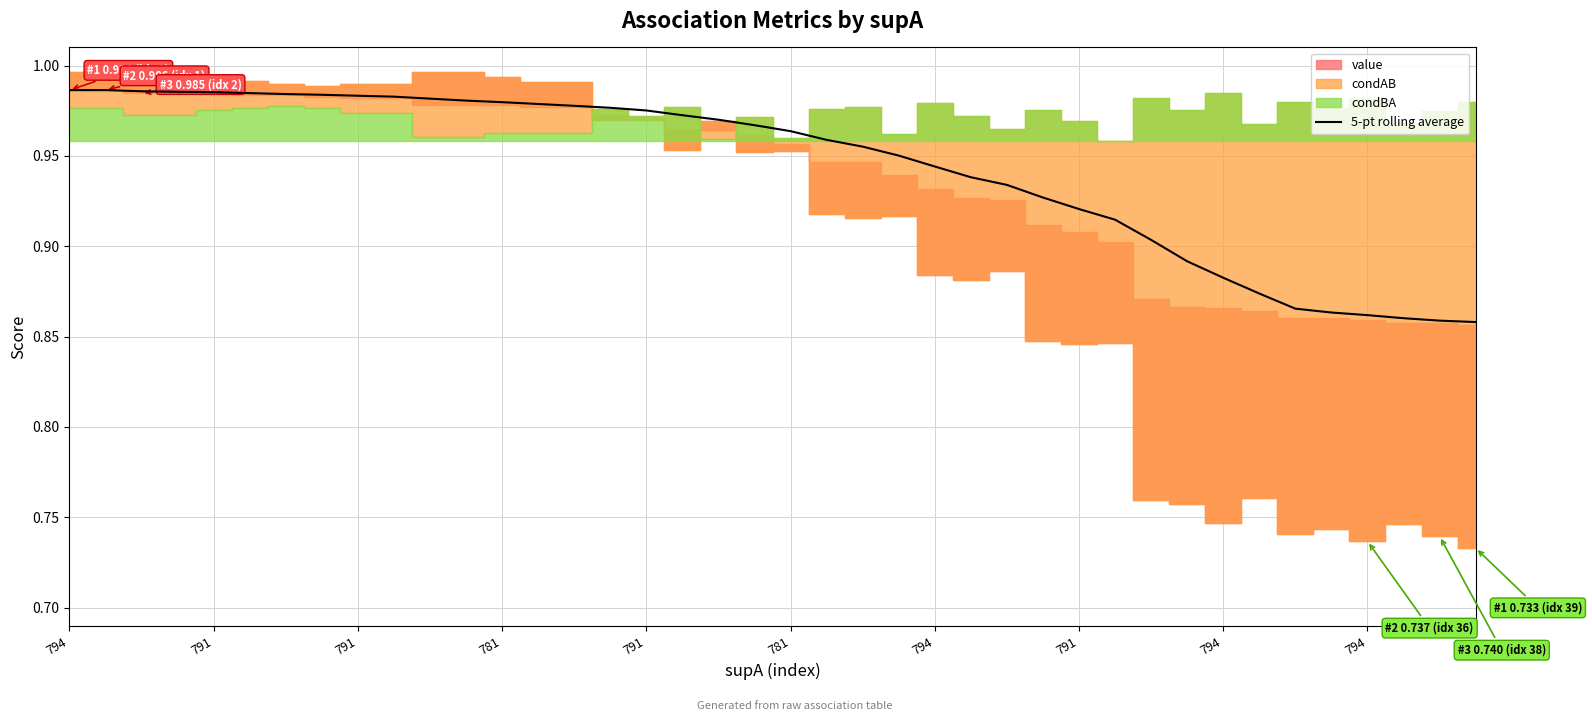

How many lines are shown in the chart?

1